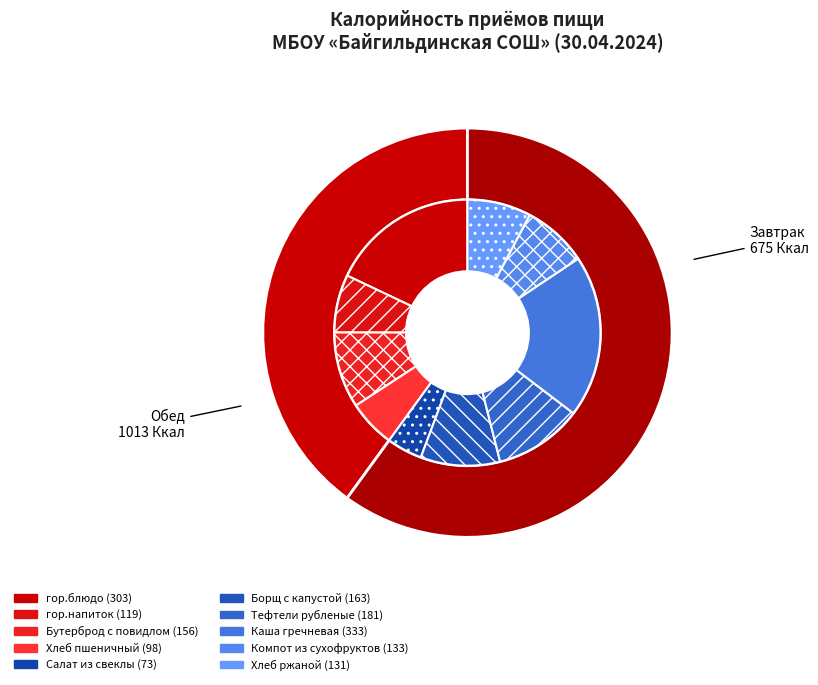

What is the ratio of the value at Обед to the value at Завтрак?

1.5